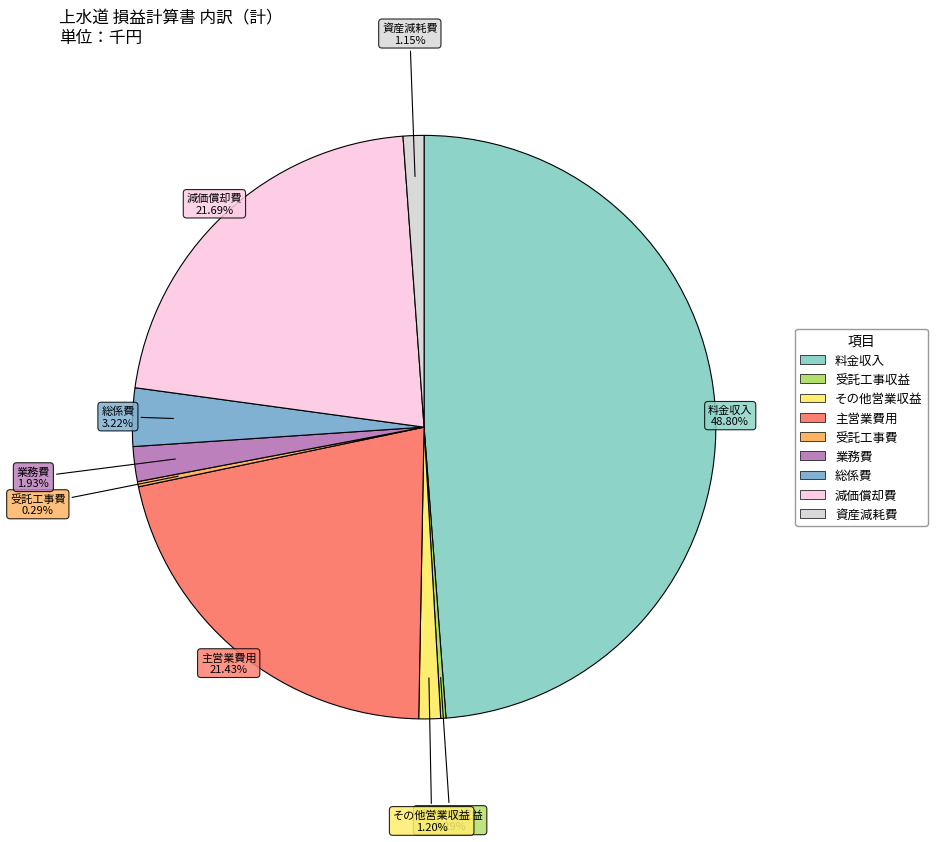

How many segments does this pie chart have?

9